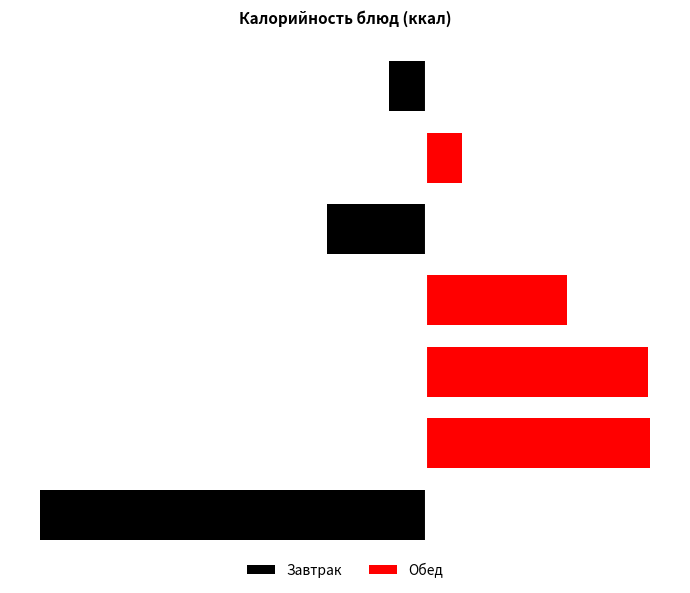

How many bars are there in total?

14